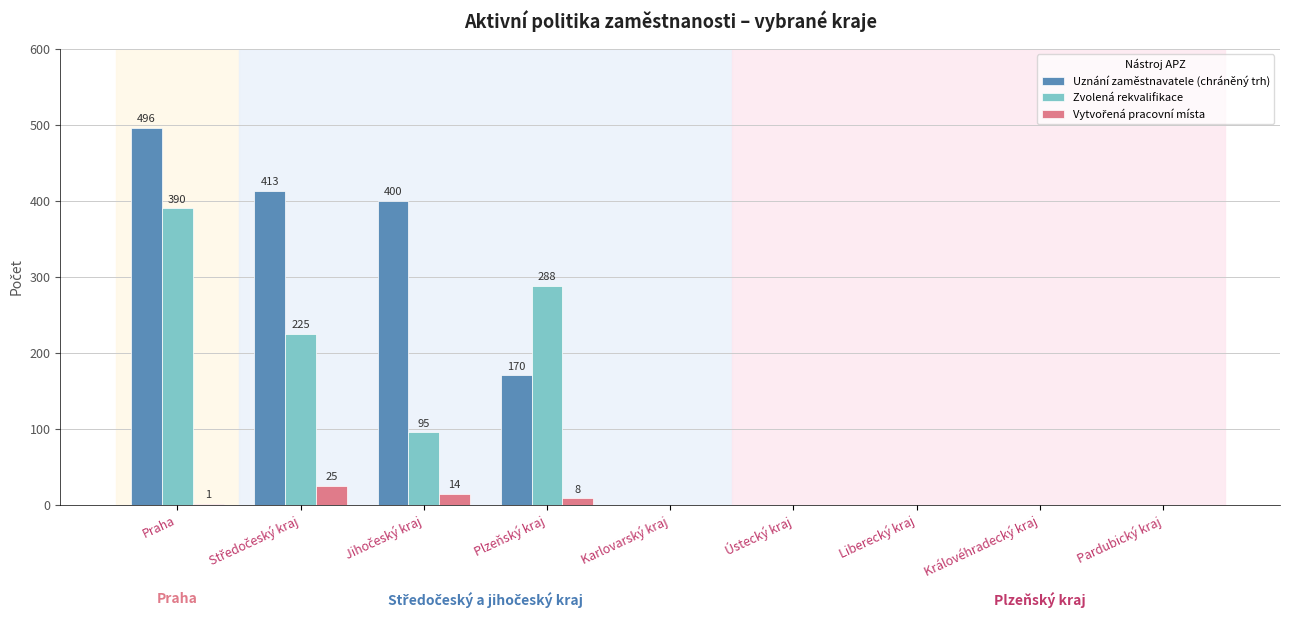

At which category does the chart reach its peak across all series?

Praha